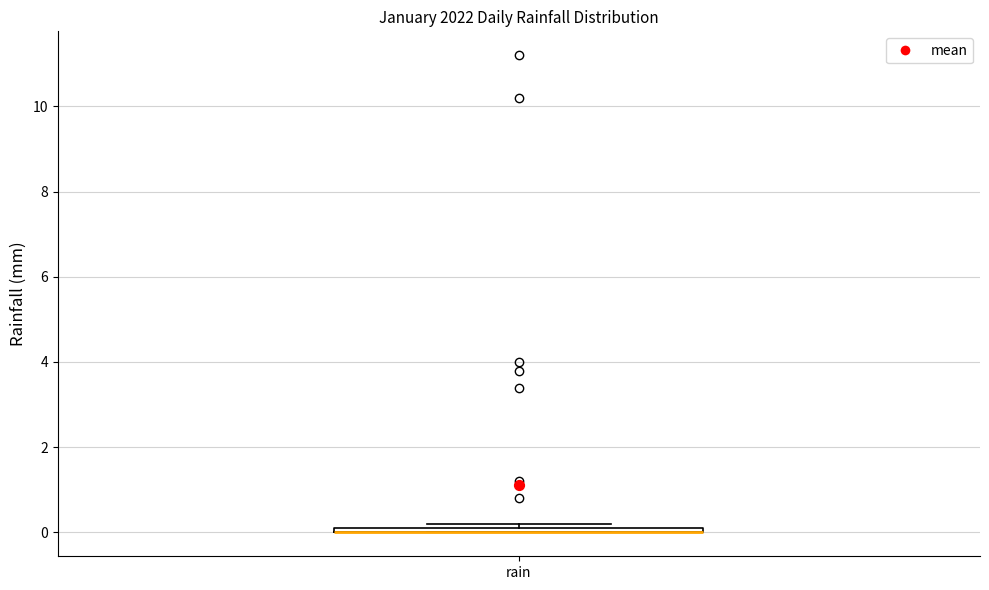

Where is the lower edge of the box for rain on the y-axis? The values are not printed on the chart, so give them approximately, as read against the axis.

0.0